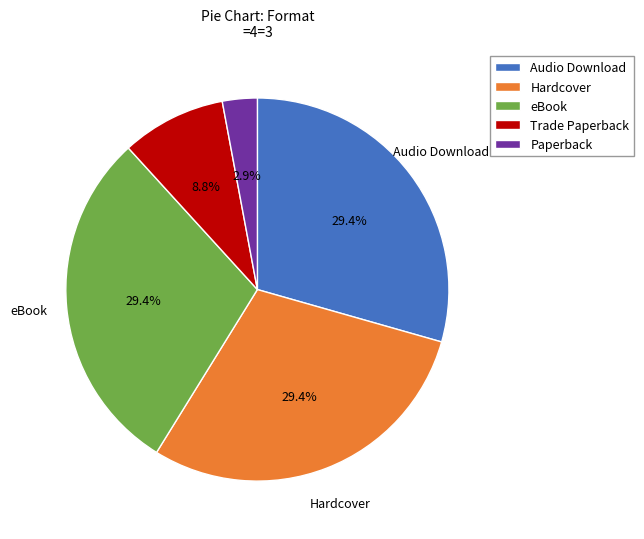

Does Audio Download represent more than half of the total?

No